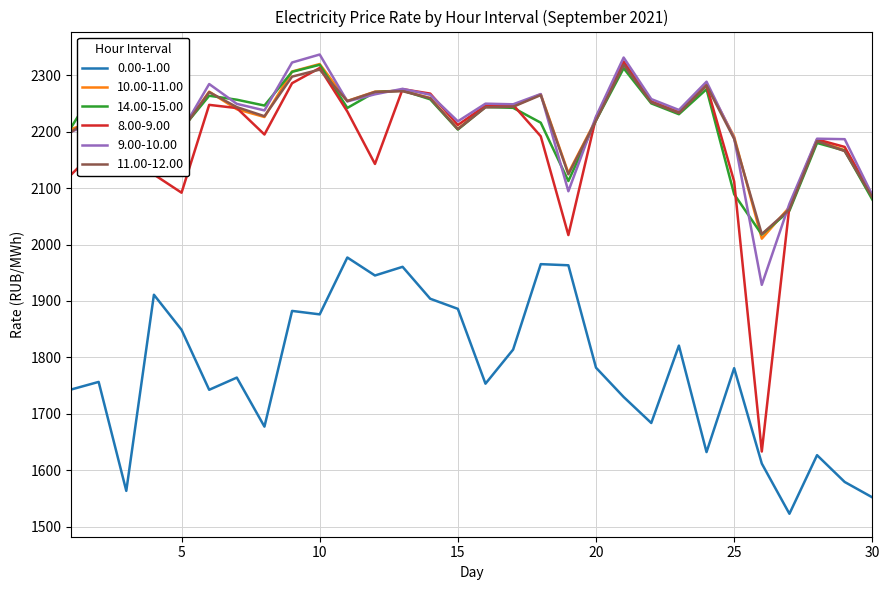

Does the chart display data point markers on the line(s)?

No